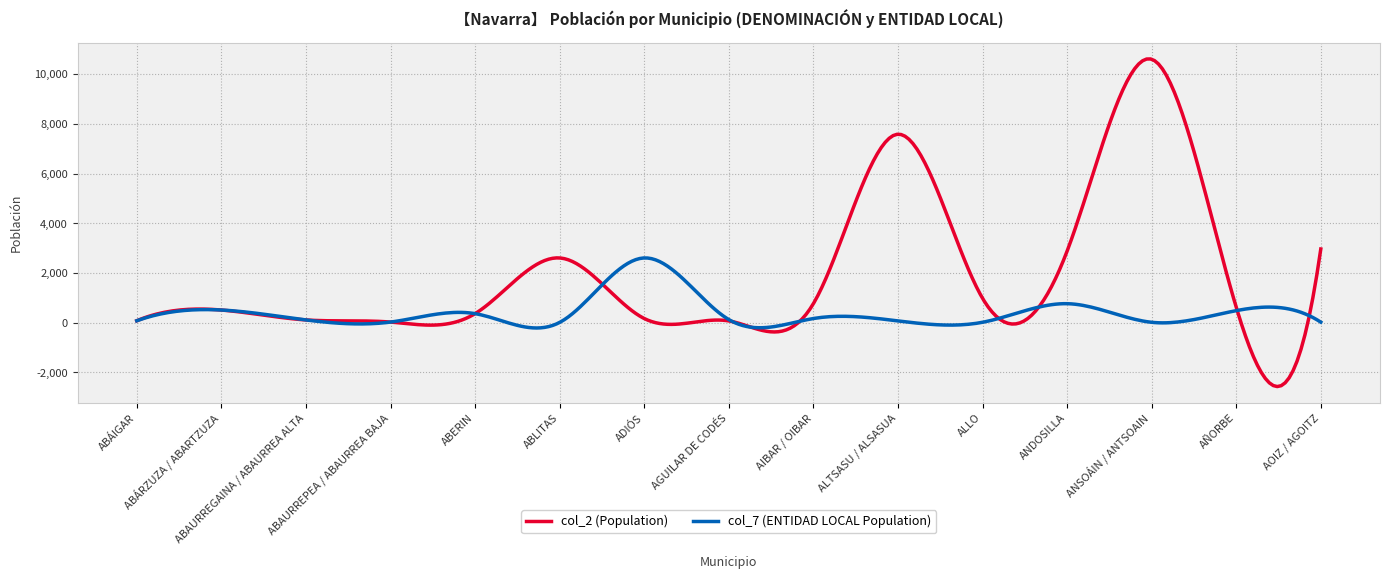

Count the number of data series in this chart.

2